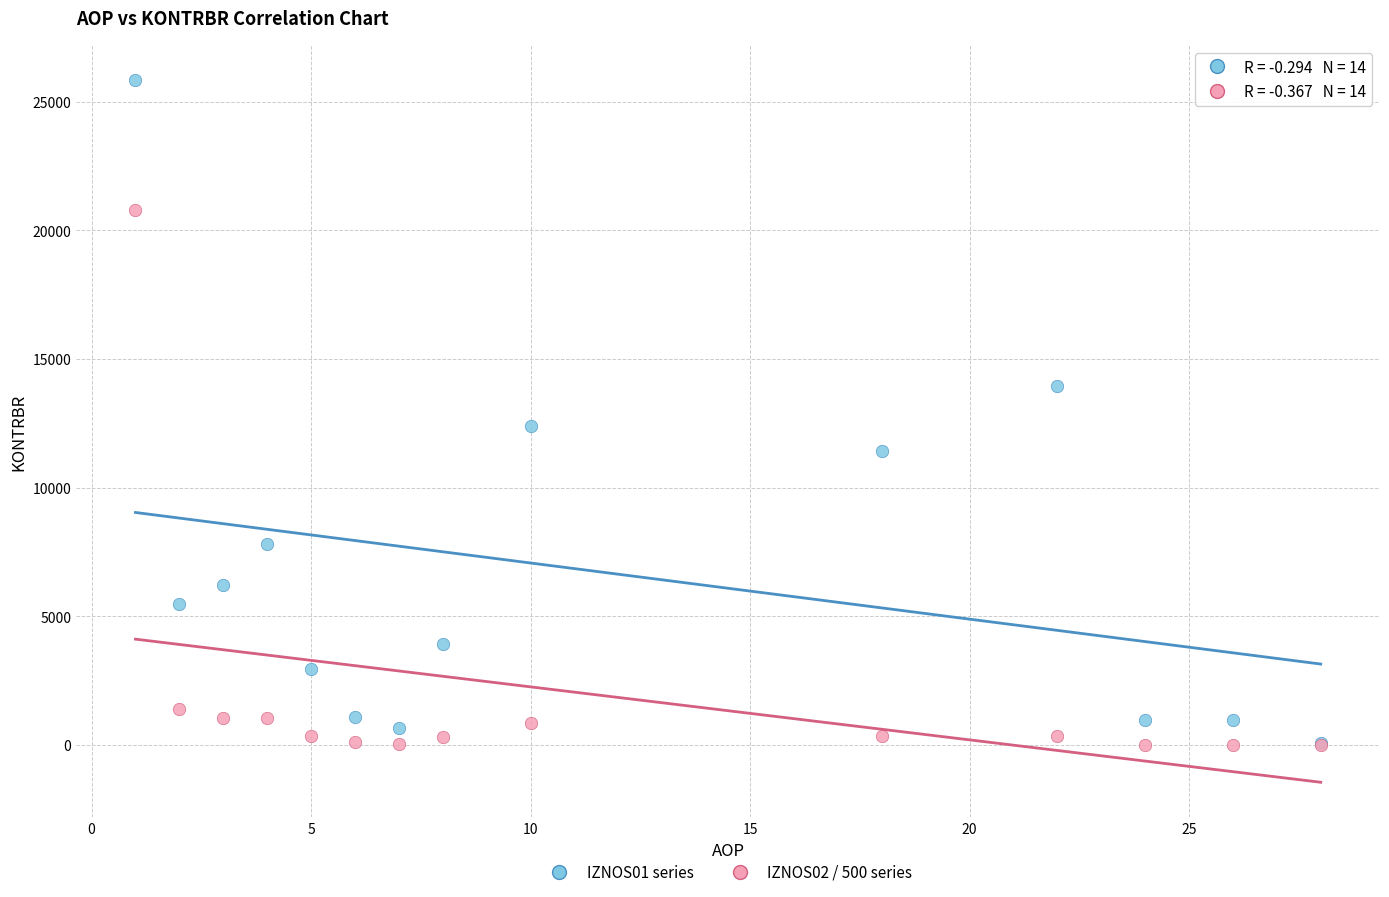

Across all series, what Y value is closest to 12925?

12393.1